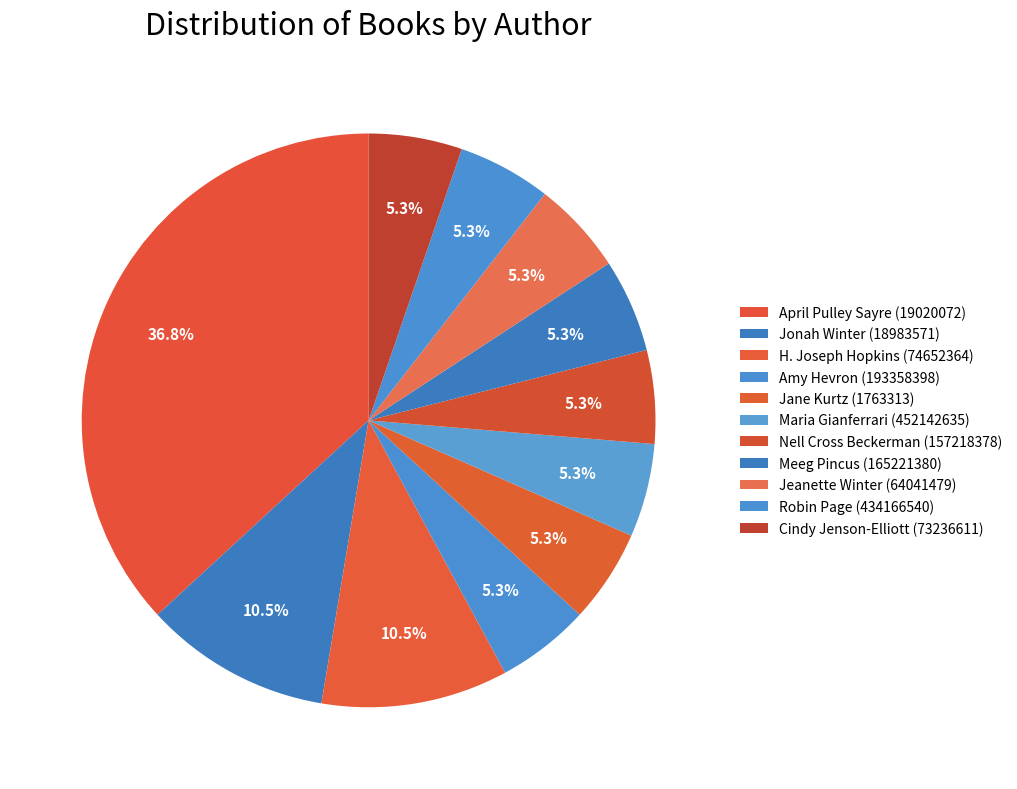

Which has a higher value, H. Joseph Hopkins (74652364) or Robin Page (434166540)?

H. Joseph Hopkins (74652364)